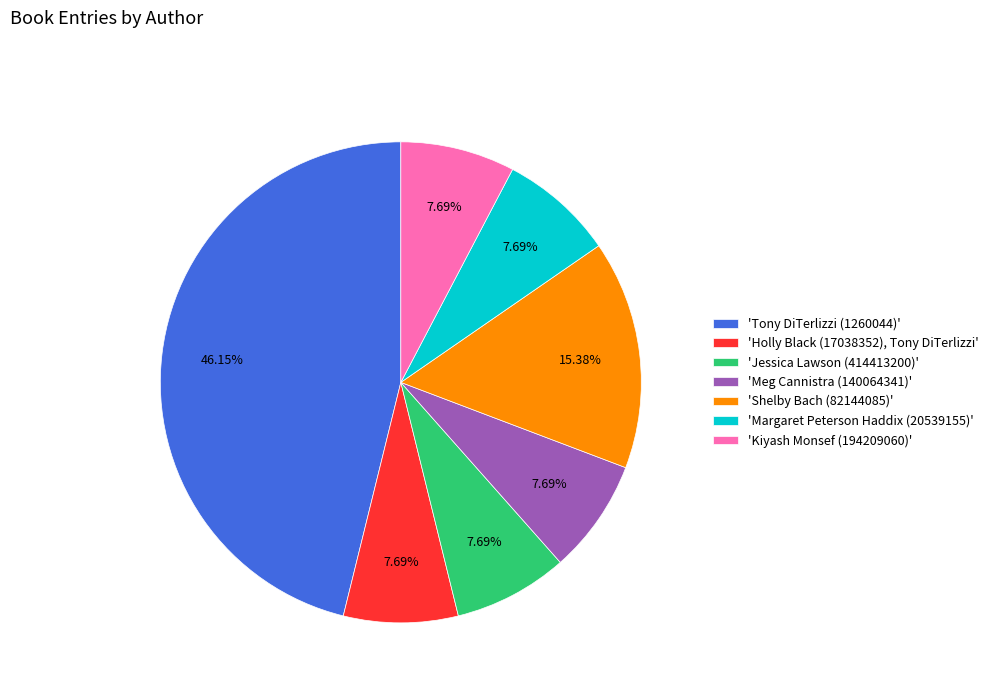

Do 'Kiyash Monsef (194209060)' and 'Holly Black (17038352), Tony DiTerlizzi' together represent more than half of the pie?

No